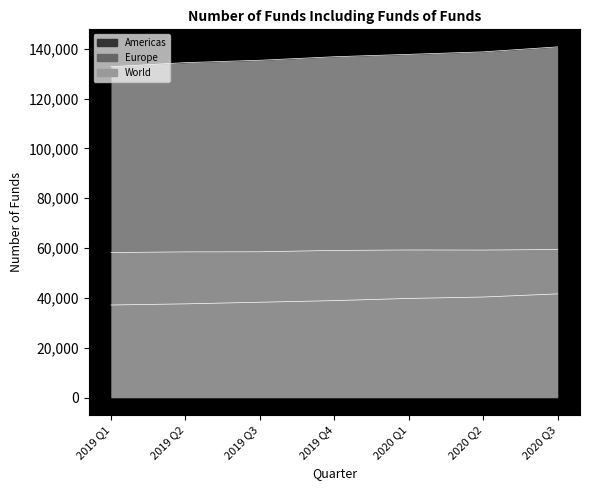

At which label does Europe reach its minimum?

2019 Q1